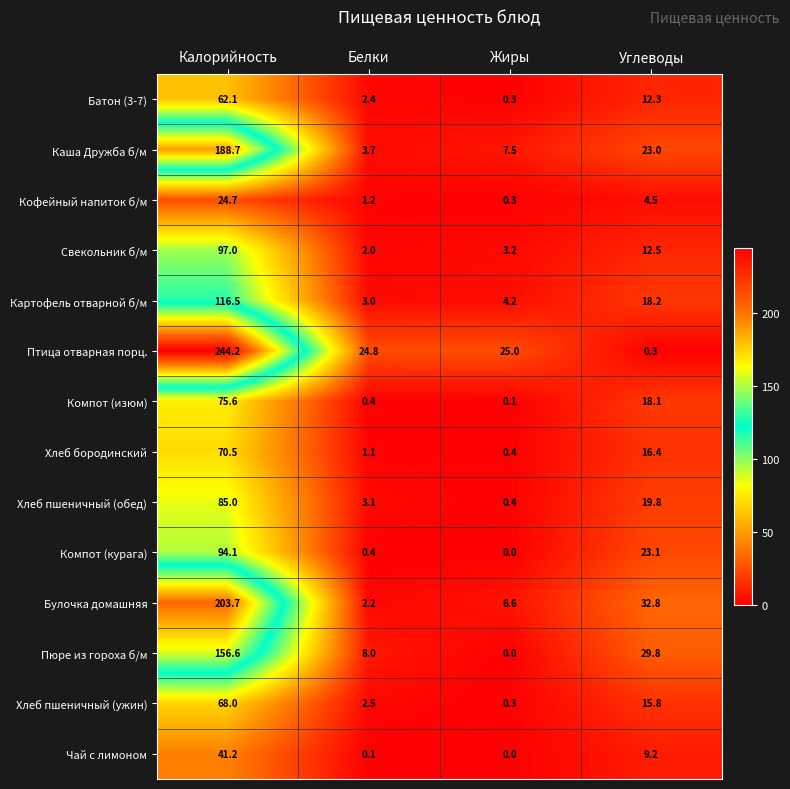

At how many categories does at least one series exceed 243?

1